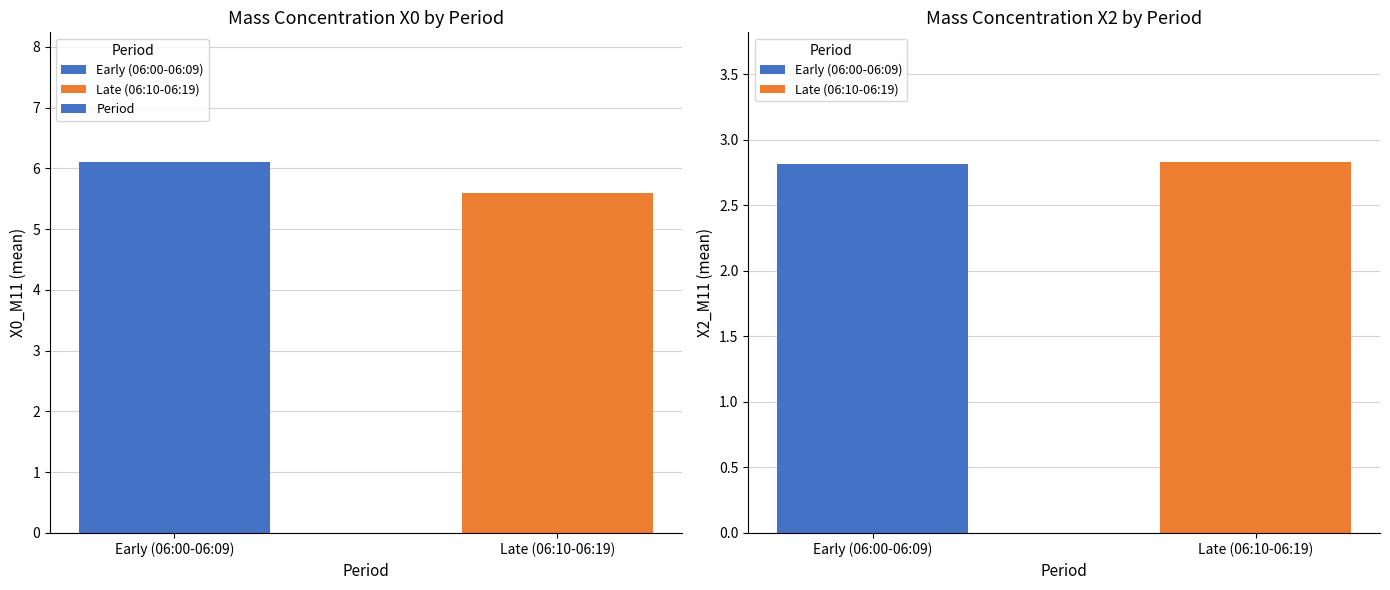

The chart shows a value of 9.5 at Late (06:10-06:19). True or false?

False